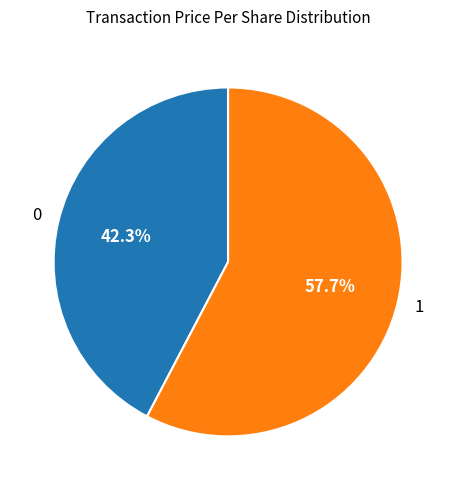

Is the sum of 0 and 1 greater than half?

Yes